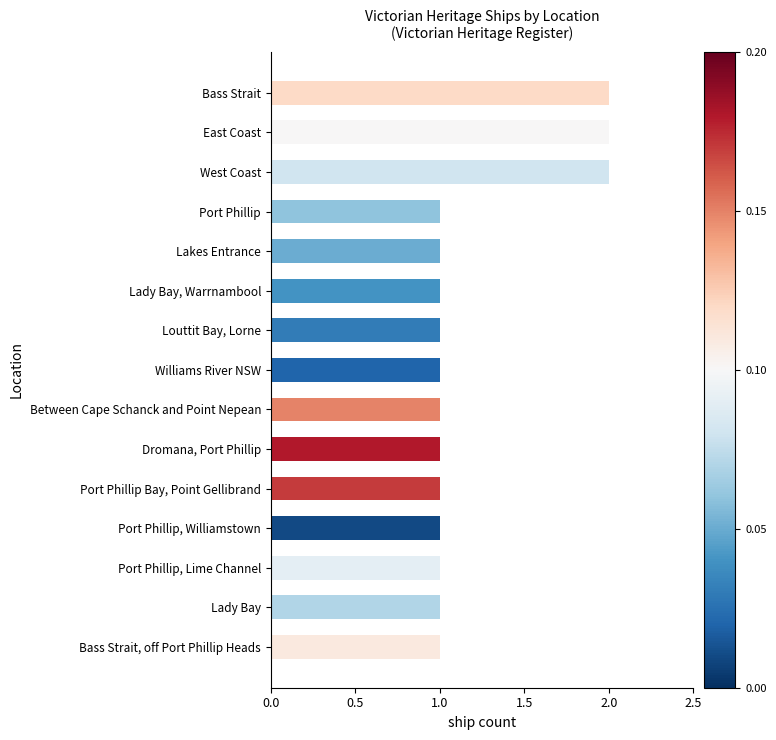

Reading bottom to top, list all the values displayed in this chart.

1	1	1	1	1	1	1	1	1	1	1	1	2	2	2